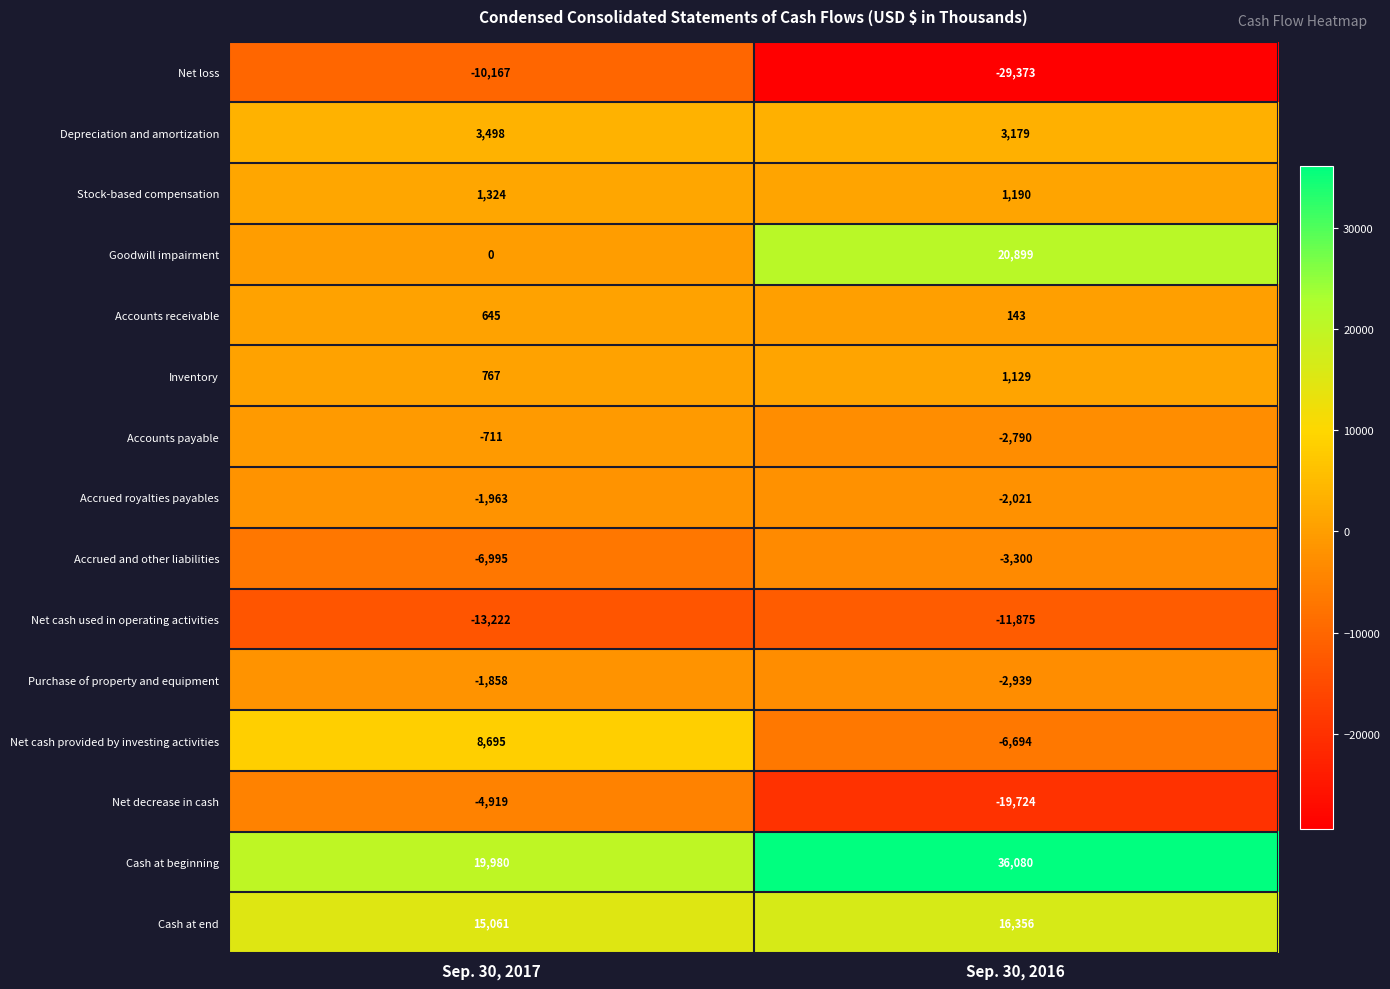

Read the Stock-based compensation value at Sep. 30, 2017.

1324